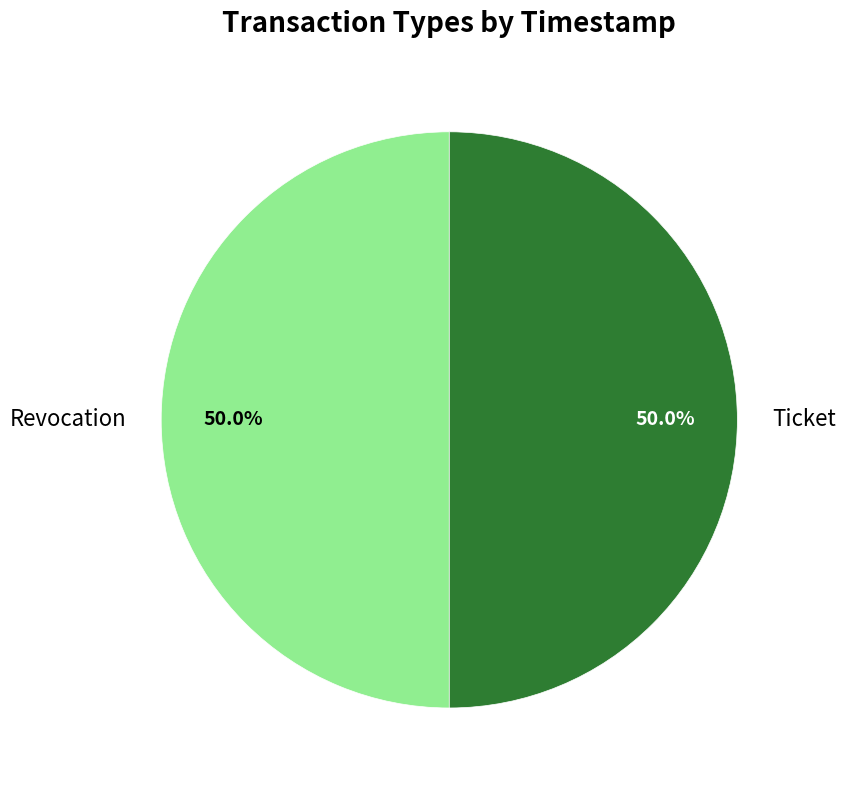

The Revocation slice represents 50% of the pie. True or false?

True